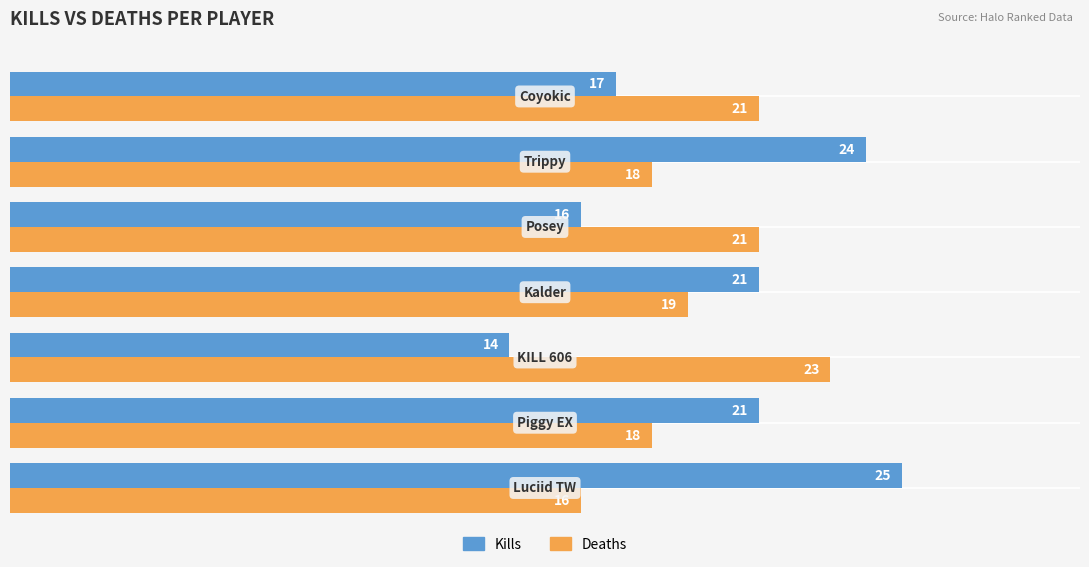

List the series in order of their peak value, lowest first.

Deaths, Kills